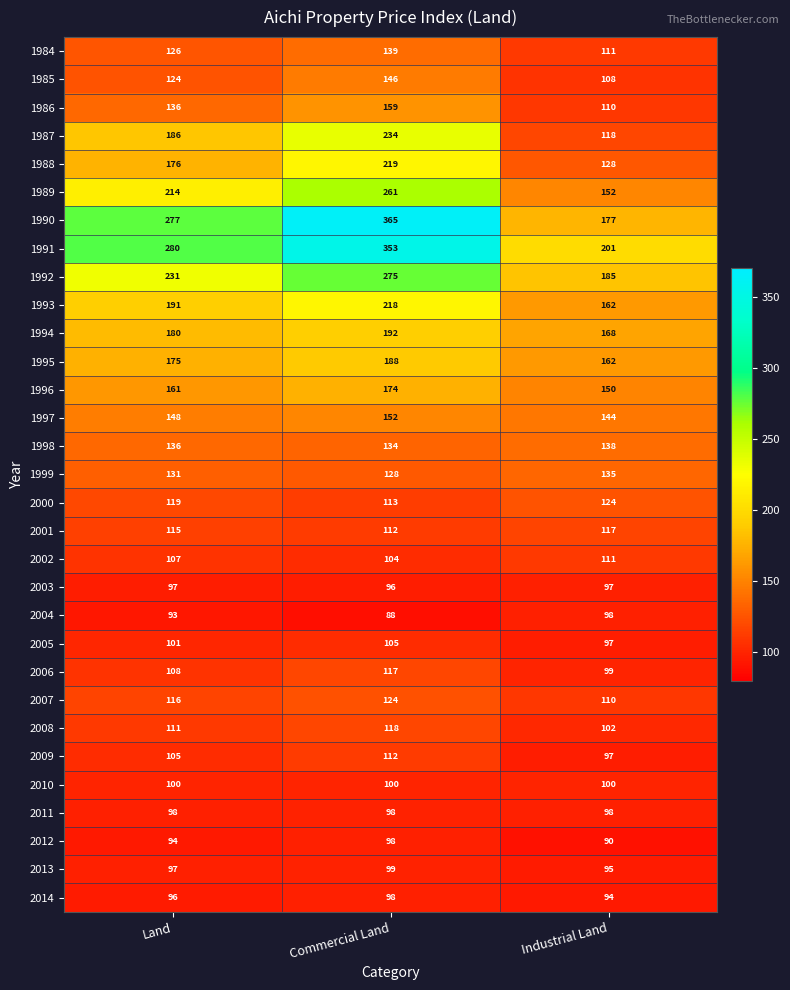

Count the 2000 values in the range 113 to 124.

3